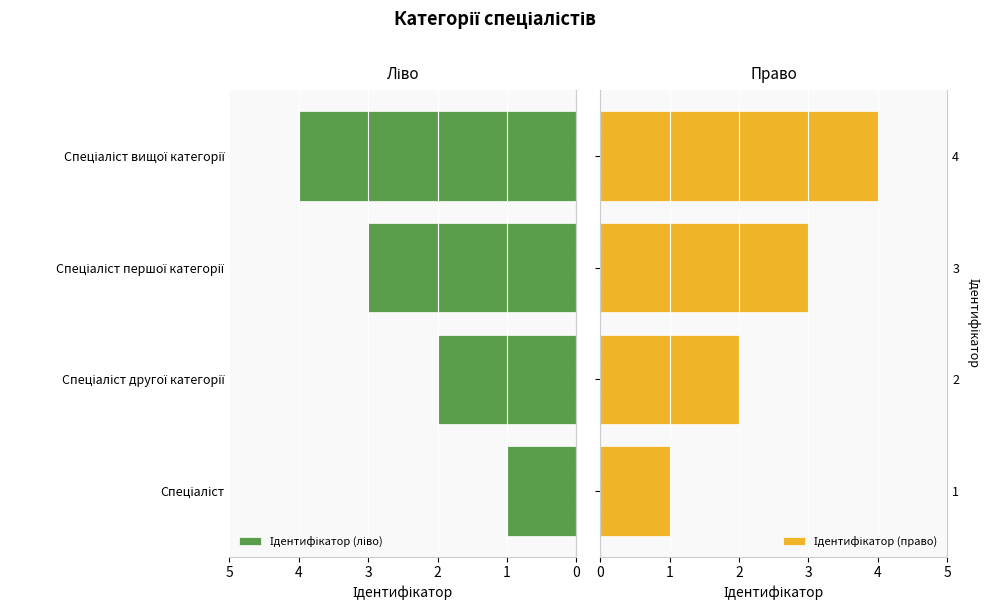

What is the average value of the Ідентифікатор (право) series?

2